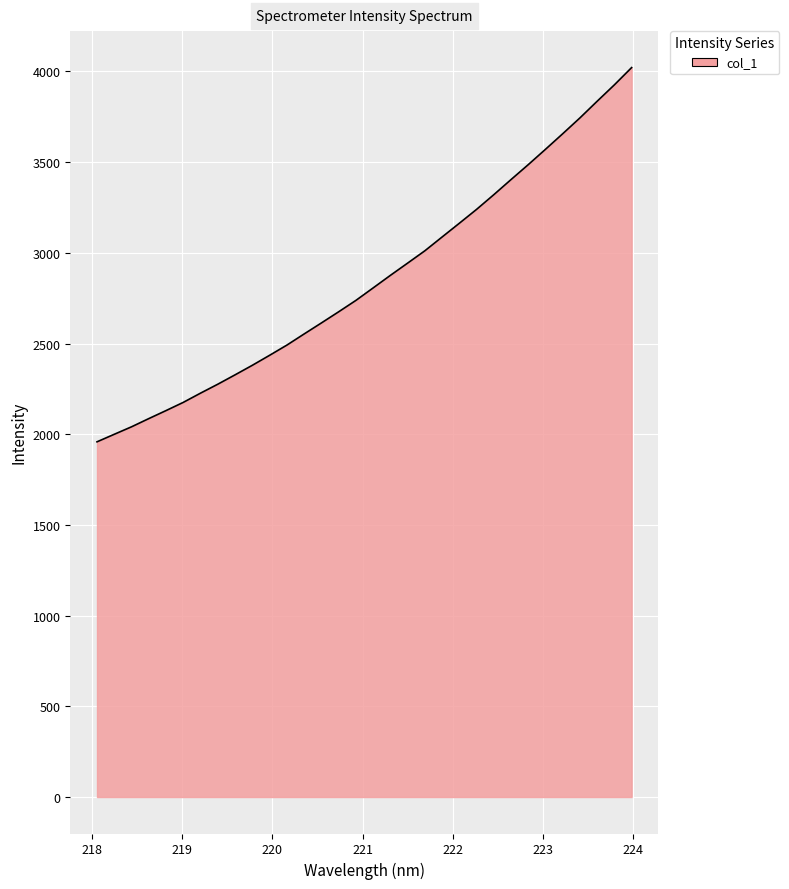

What is the maximum value shown in the chart?

4021.5